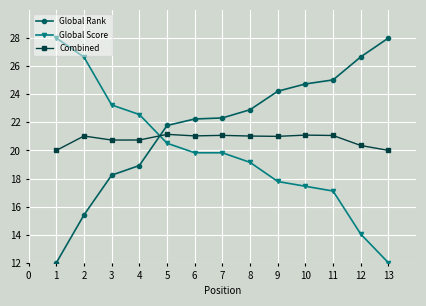

How many categories are shown in the chart?

13